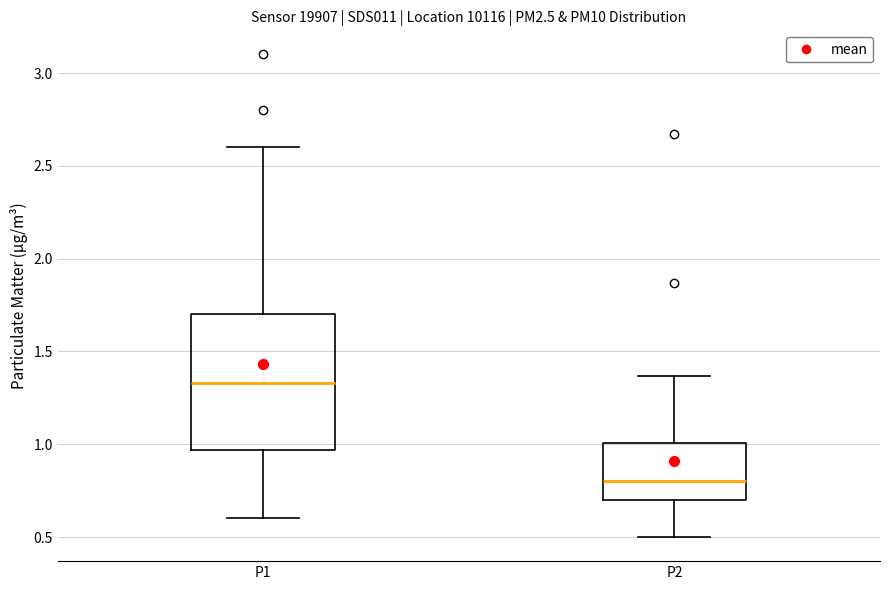

Reading left to right, transcribe this box plot: for each box, give where its median line is, the range the box spans, and where its two whiskers end, as read against the y-axis. The values are not printed on the chart, so give them approximately, as read against the axis.

P1: median 1.35, box 0.95 to 1.70, whiskers 0.60 to 2.60
P2: median 0.80, box 0.70 to 1.00, whiskers 0.50 to 1.35